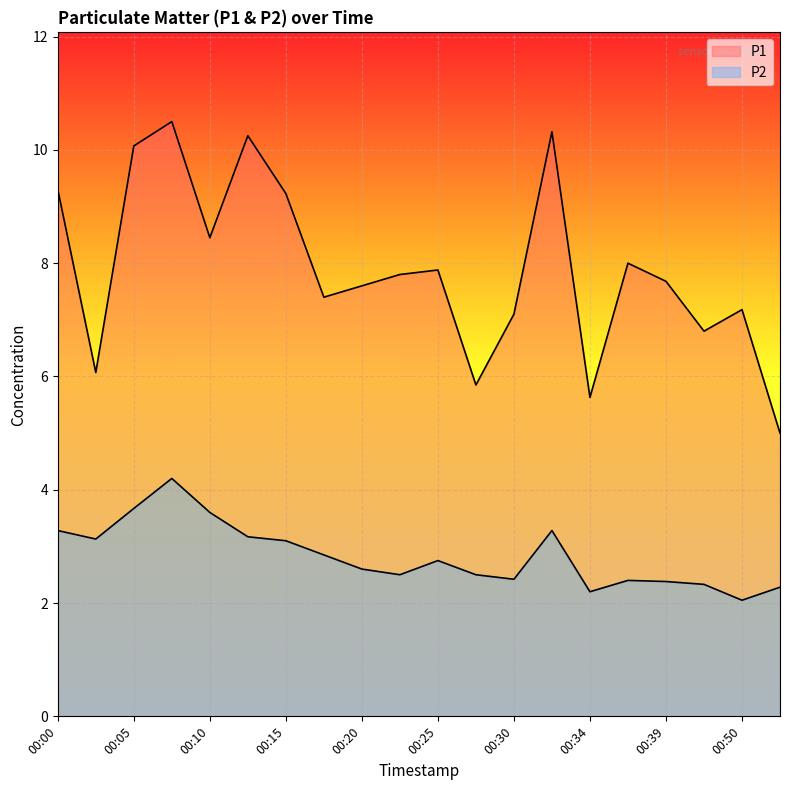

Does the chart display data point markers on the line(s)?

No